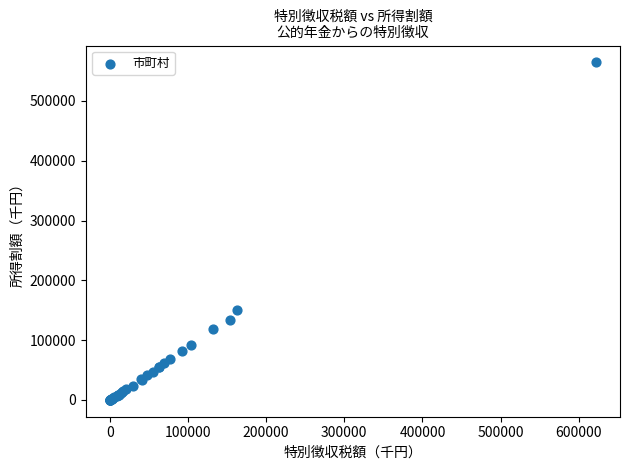

What Y value in the scatter plot is closest to 282370?

150325